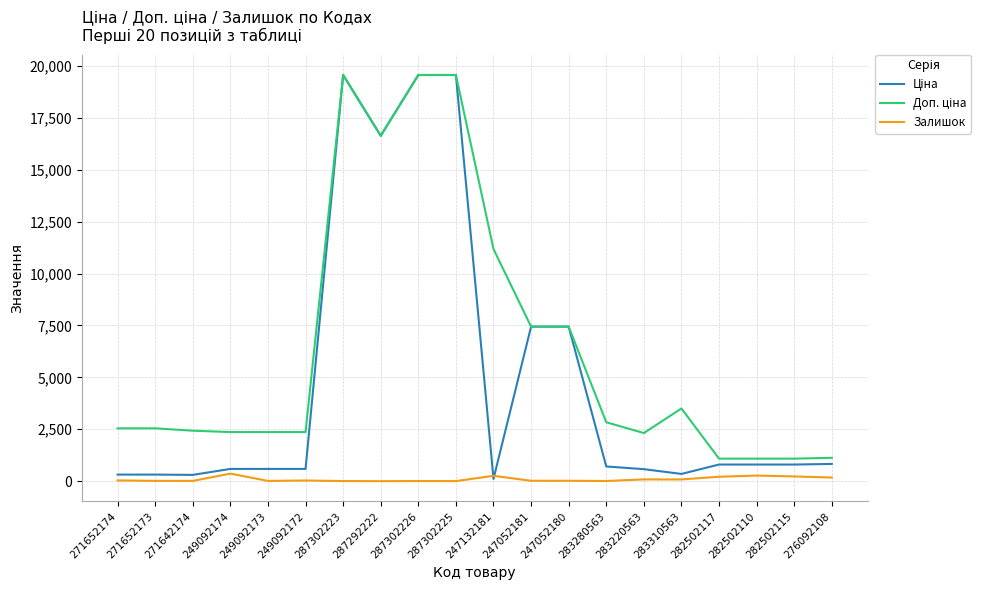

Does the chart have visible grid lines?

Yes